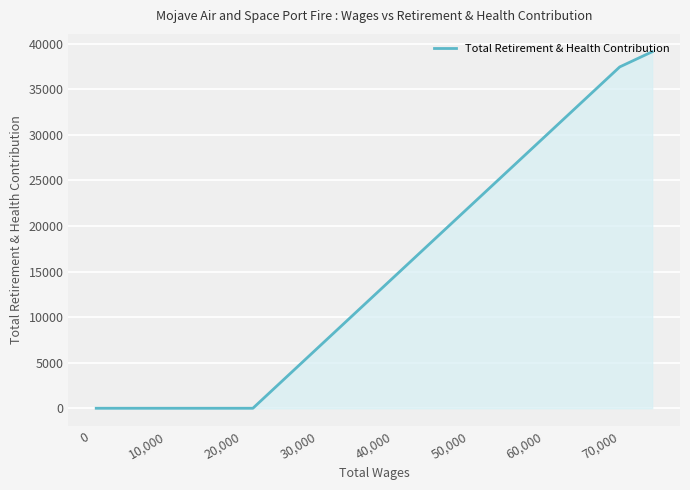

The value at 0 is 8272. True or false?

False